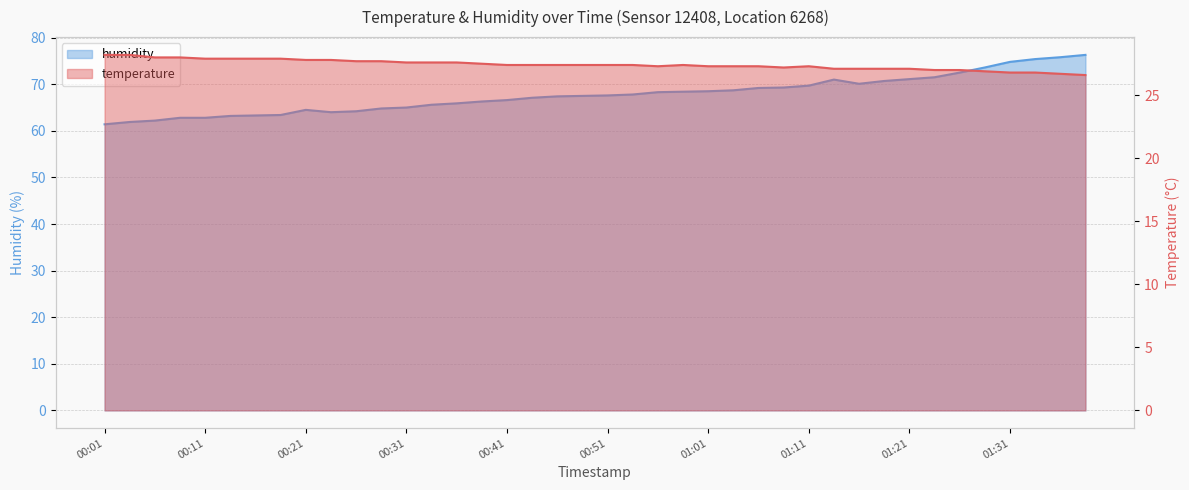

What value does the humidity series have at 11?

64.8